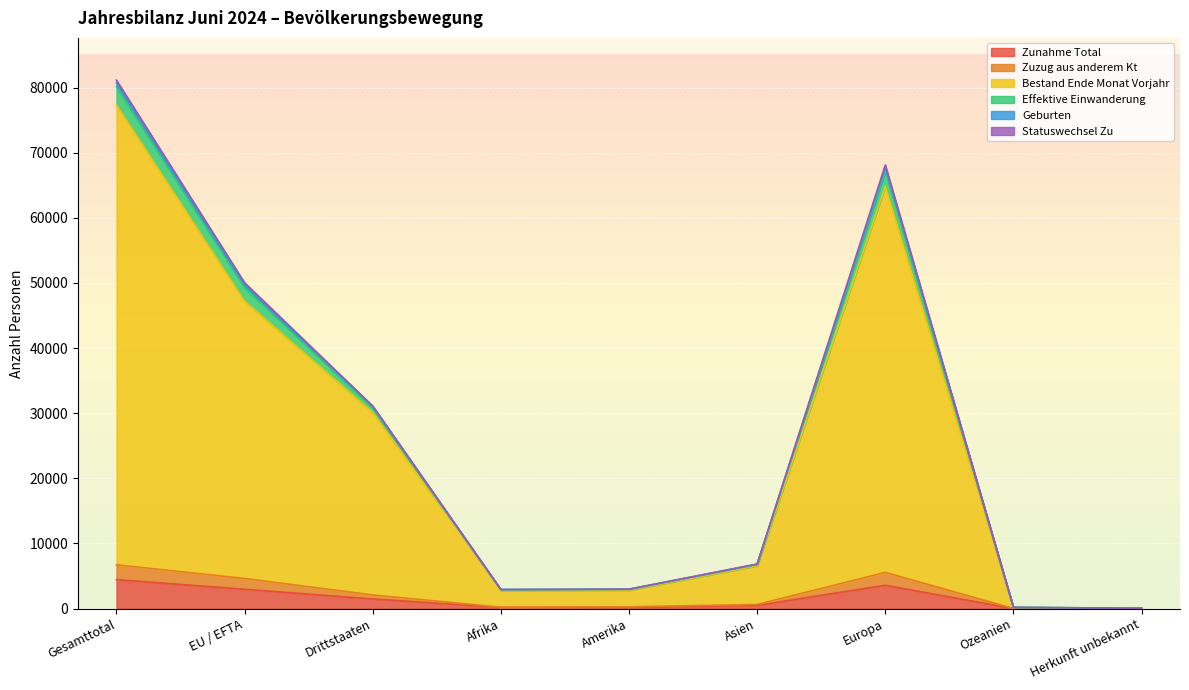

At which category is the sum across all series the highest?

Gesamttotal